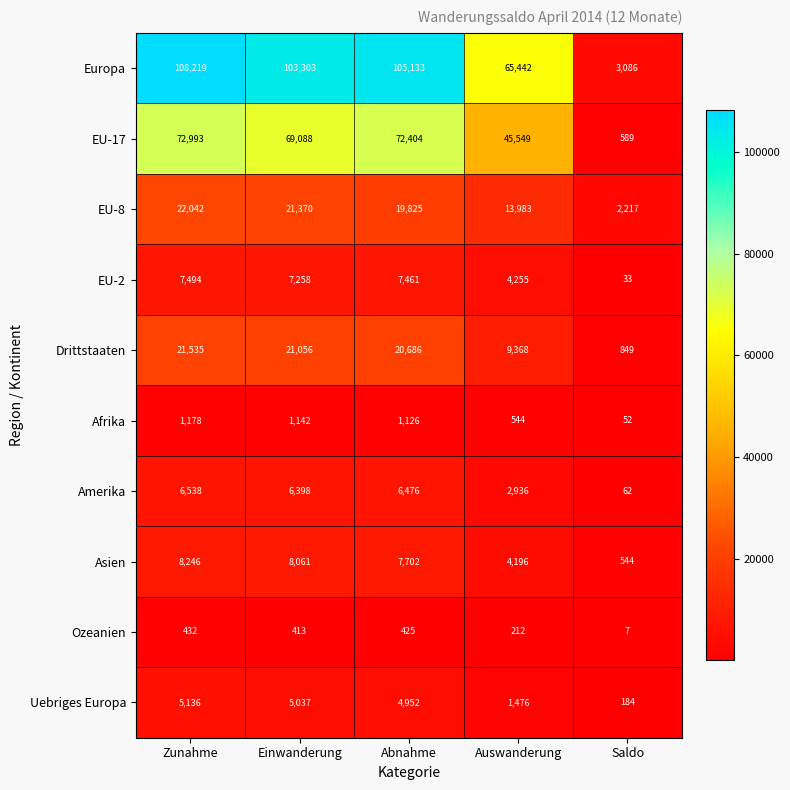

At which label does EU-2 first exceed 7258?

Zunahme